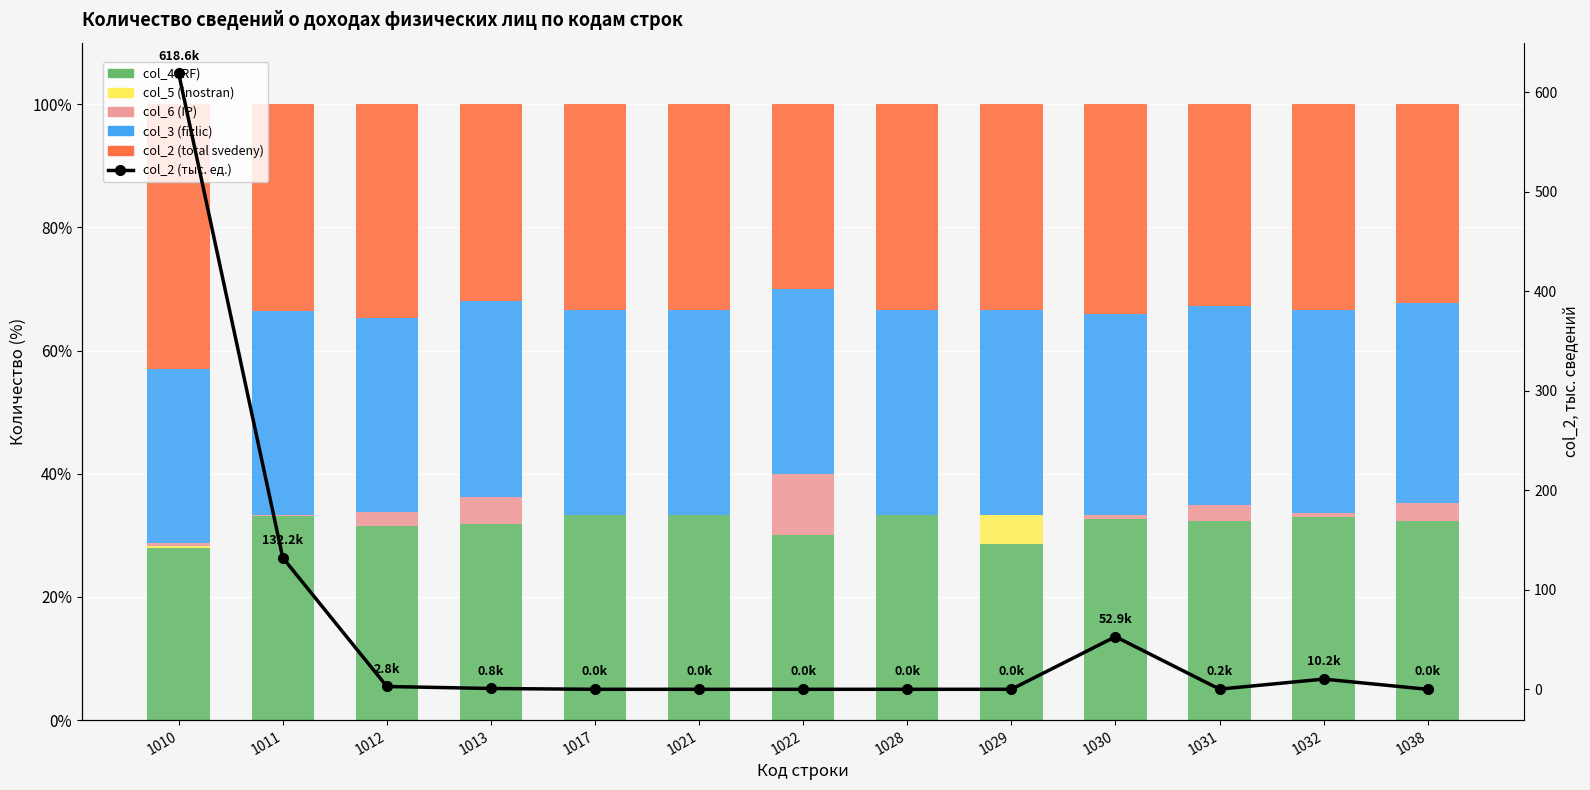

Which series has the largest range (max minus min)?

col_2 (тыс. ед.)